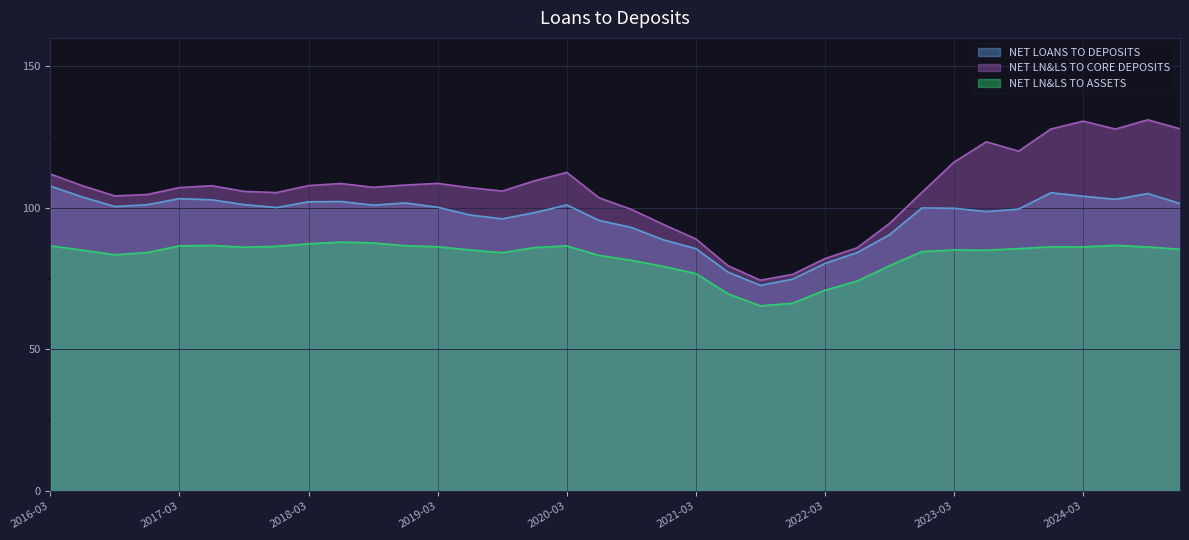

What is the lowest value of the NET LN&LS TO ASSETS series?

65.4